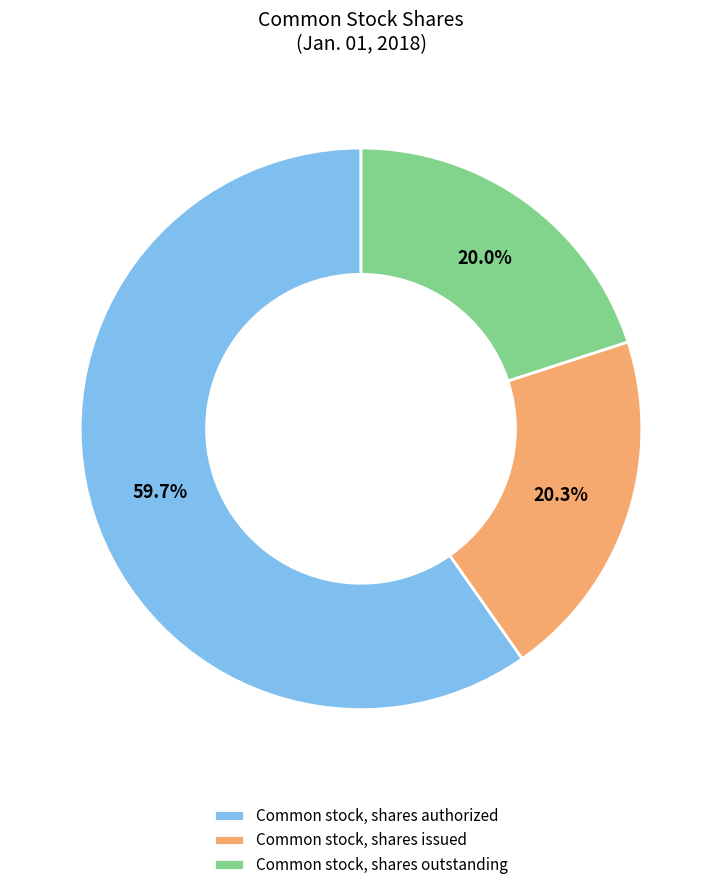

Between Common stock, shares authorized and Common stock, shares outstanding, which is larger?

Common stock, shares authorized